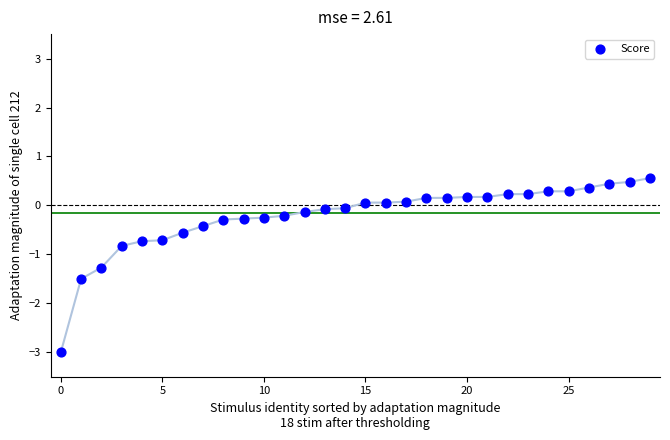

What Y value in the scatter plot is closest to -1?

-0.8